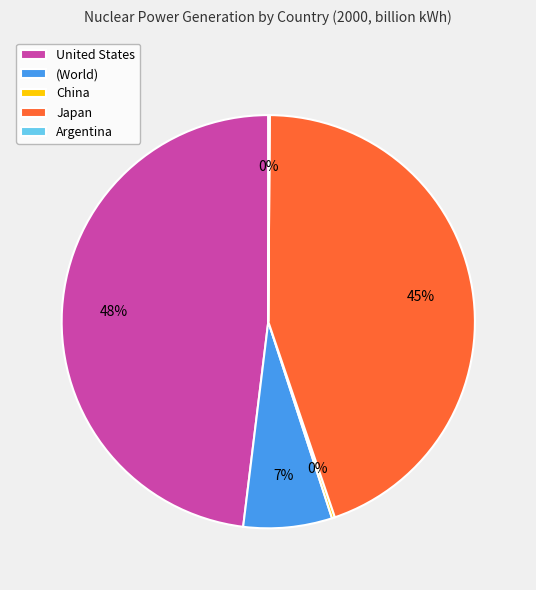

True or false: Japan accounts for 39% of the total.

False